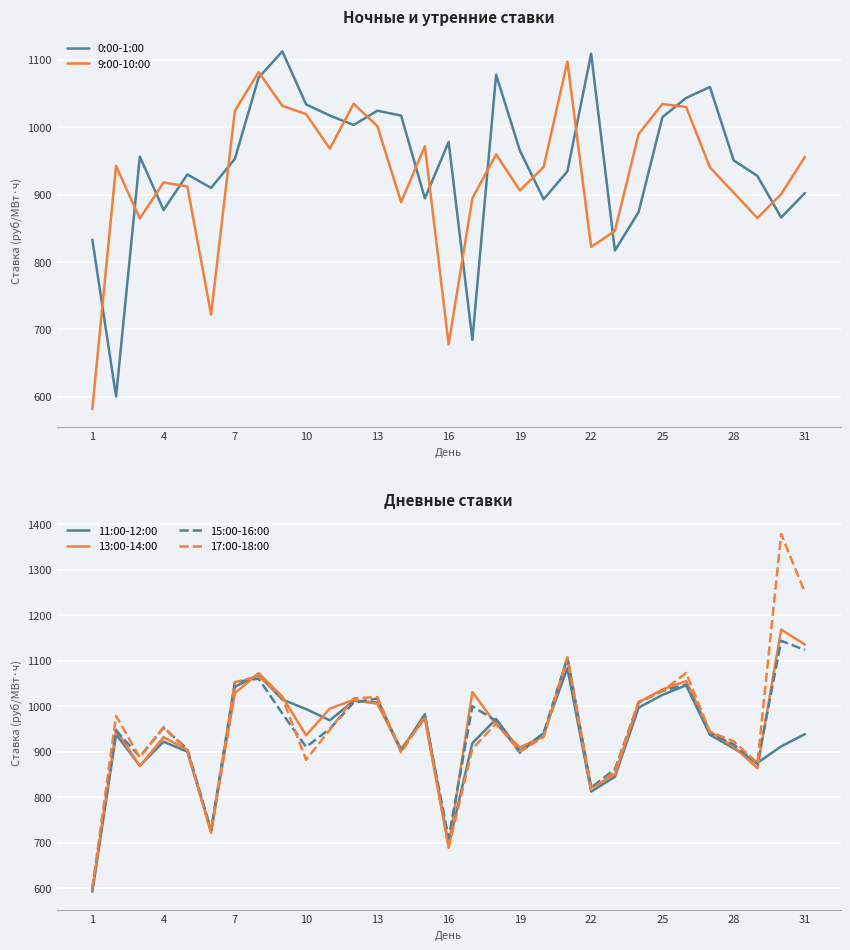

The 15:00-16:00 series shows 915.8 at 28. True or false?

True